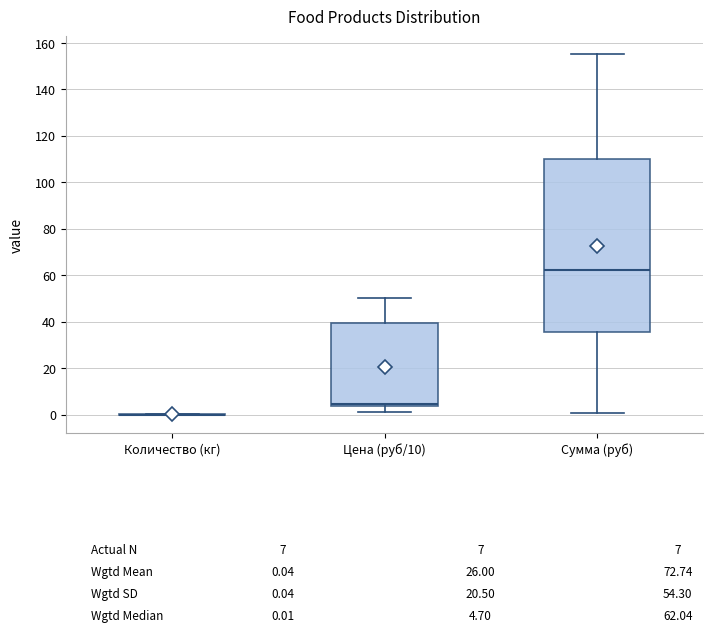

Comparing the boxes themselves (not the whiskers), which one is the tallest?

Сумма (руб)